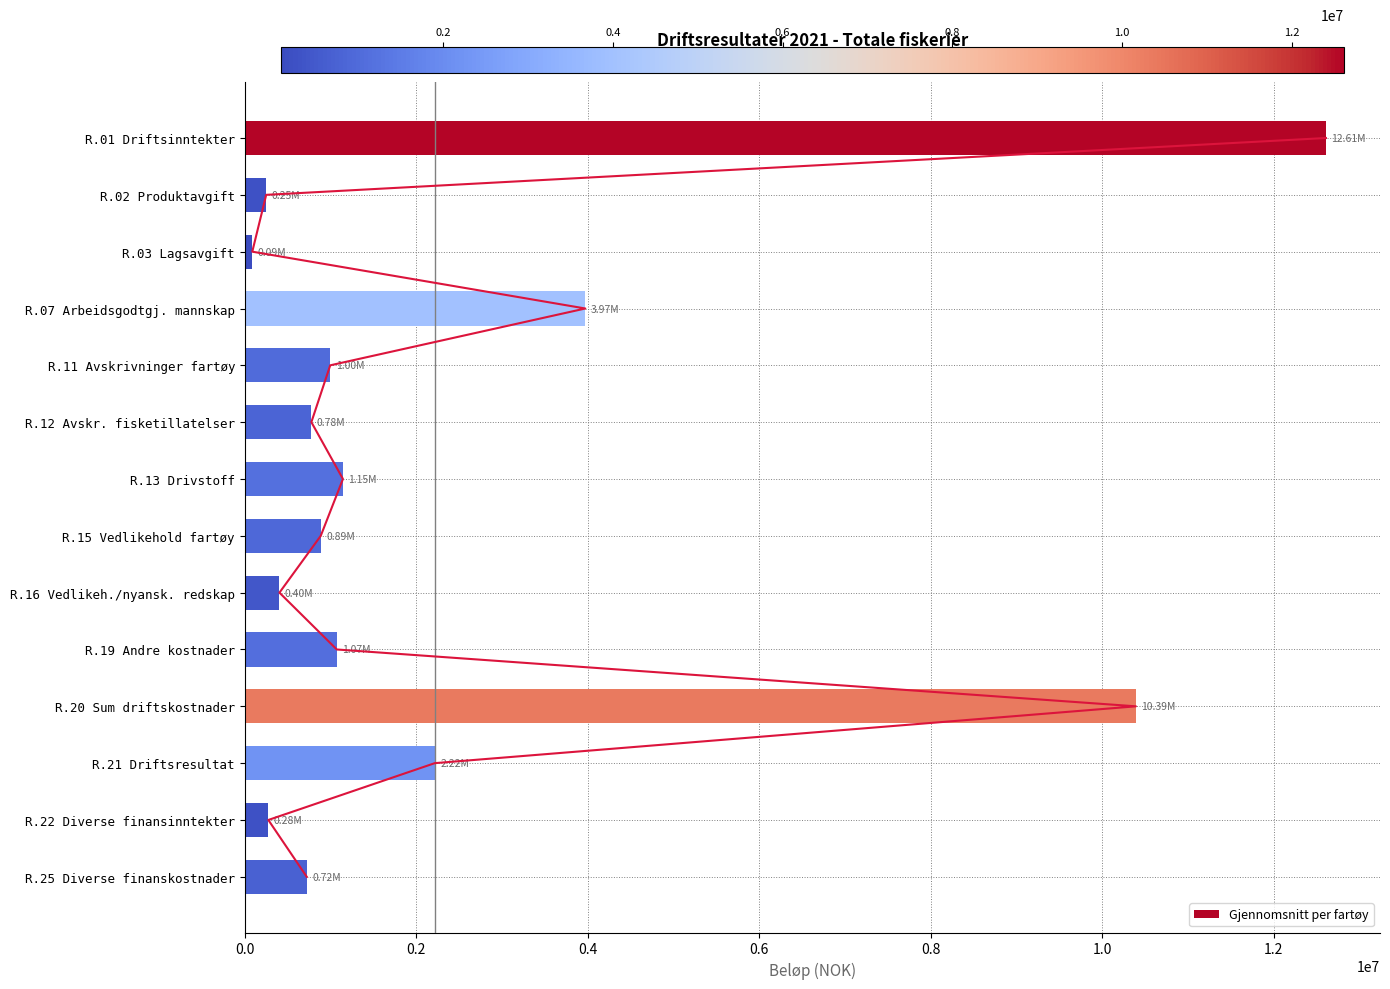

How many series are shown in this chart?

1